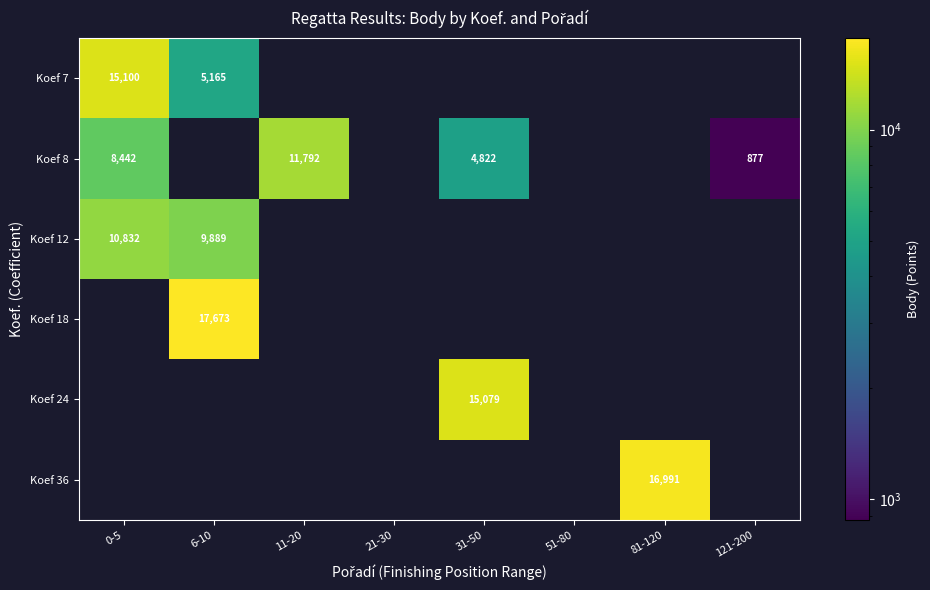

At which category does the chart reach its peak across all series?

6-10